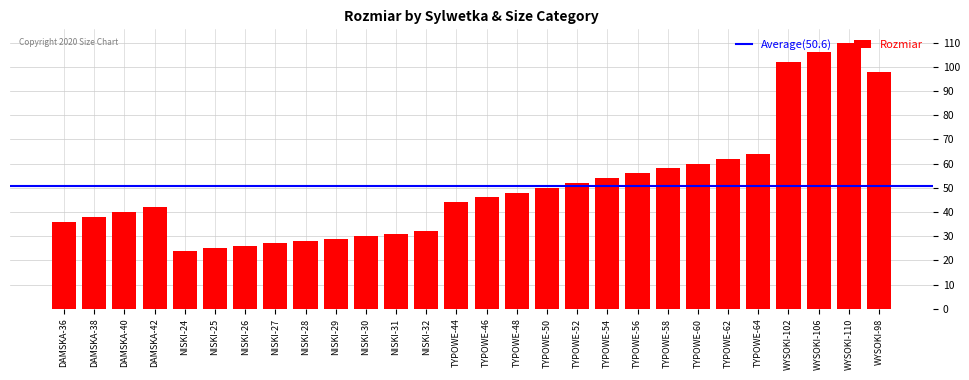

What is the value of the 28th bar from the left?

98